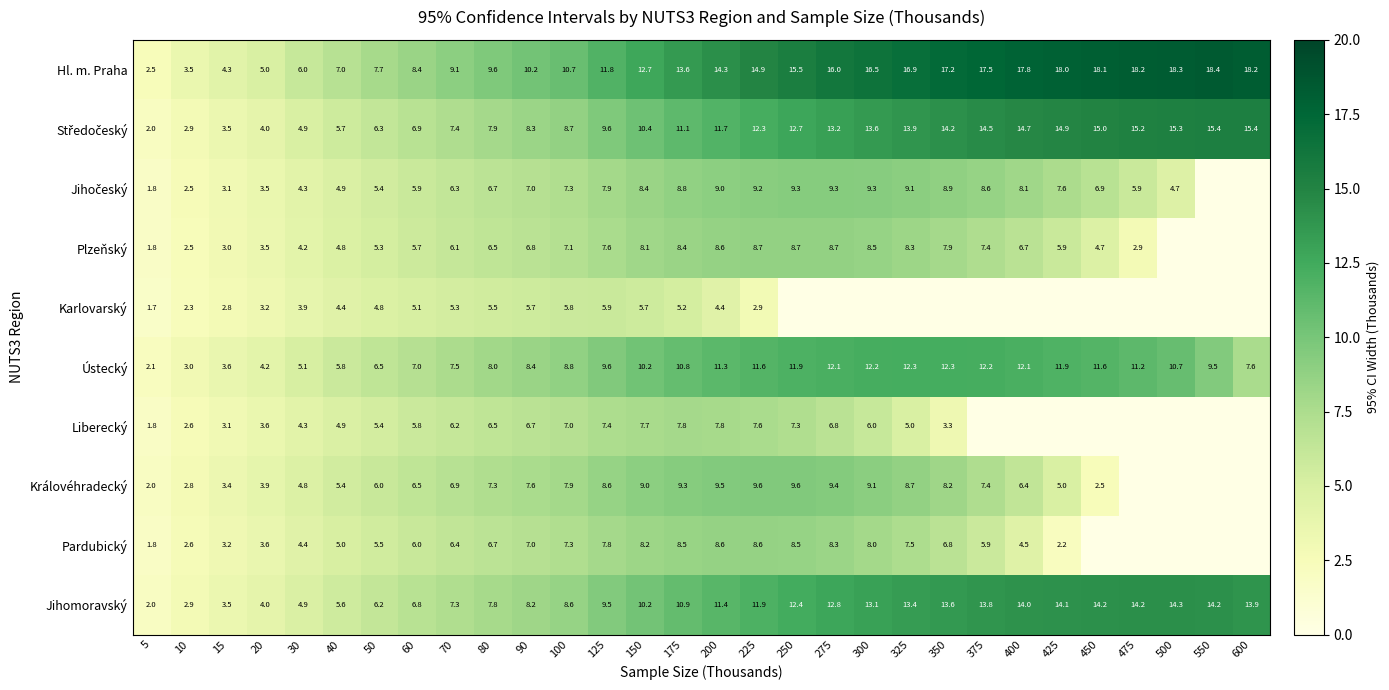

What is the difference between the maximum and second lowest values in the Jihomoravský series?

11.4